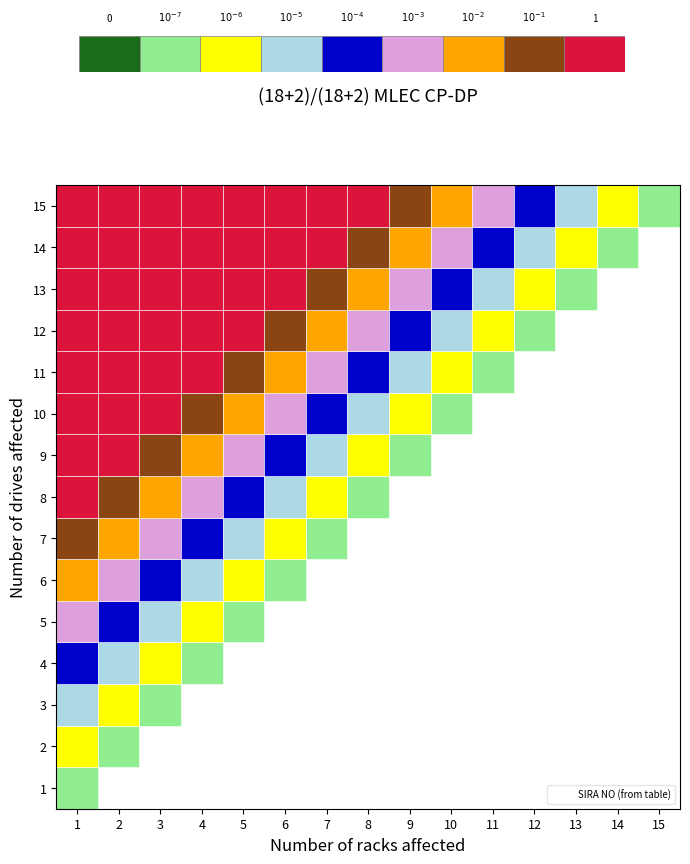

What is the greatest value displayed?

1